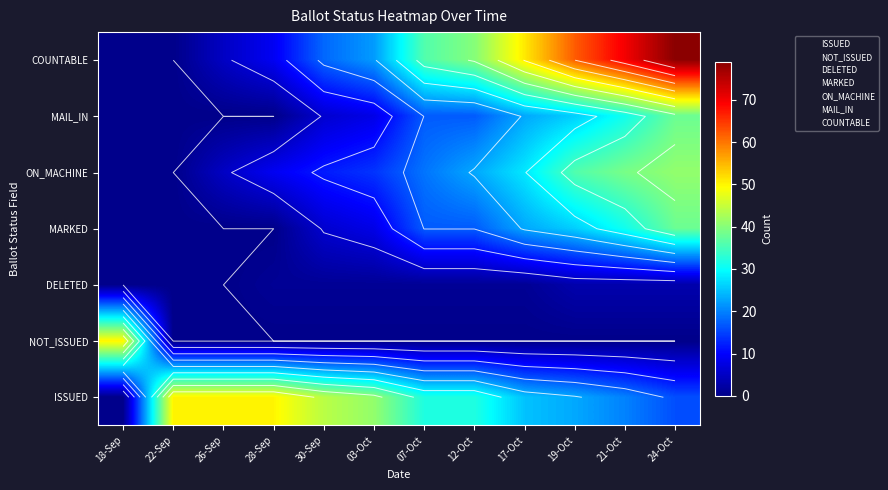

How many values in MARKED are above zero?

8